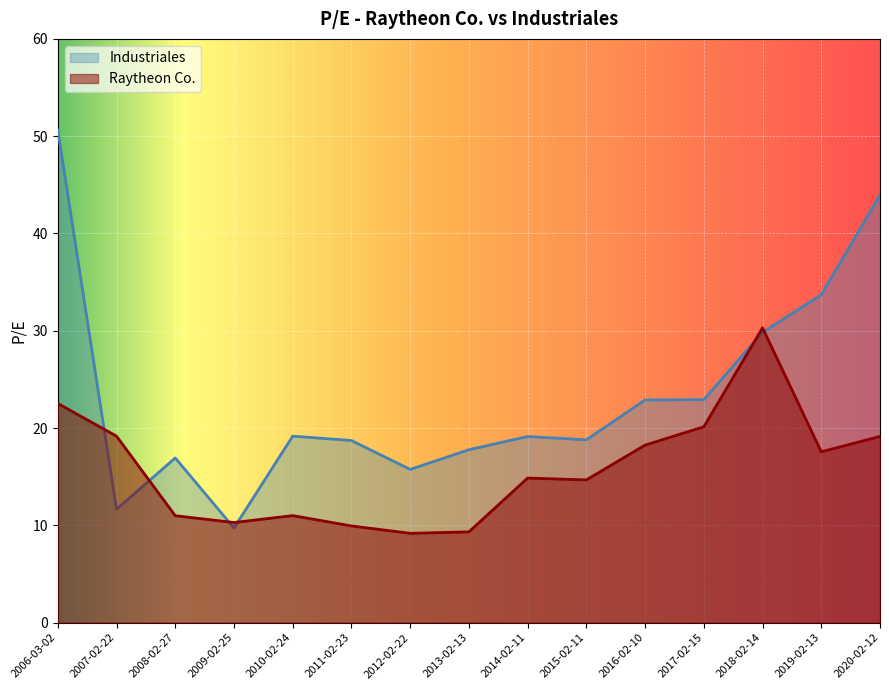

What are all the series names shown in the legend?

Industriales, Raytheon Co.